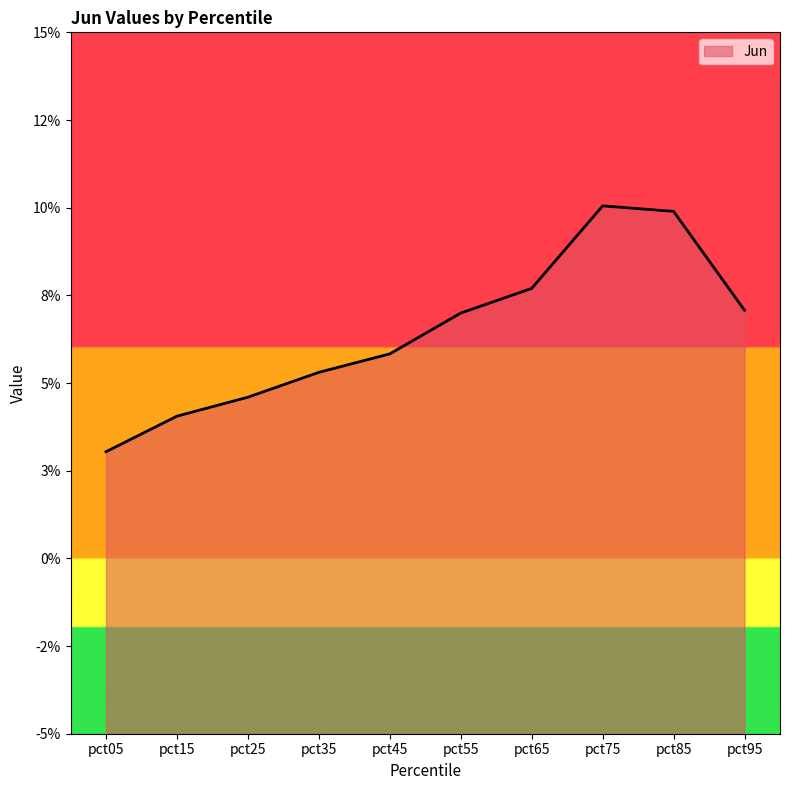

List the labels in order of value, smallest first.

pct05, pct15, pct25, pct35, pct45, pct55, pct95, pct65, pct85, pct75